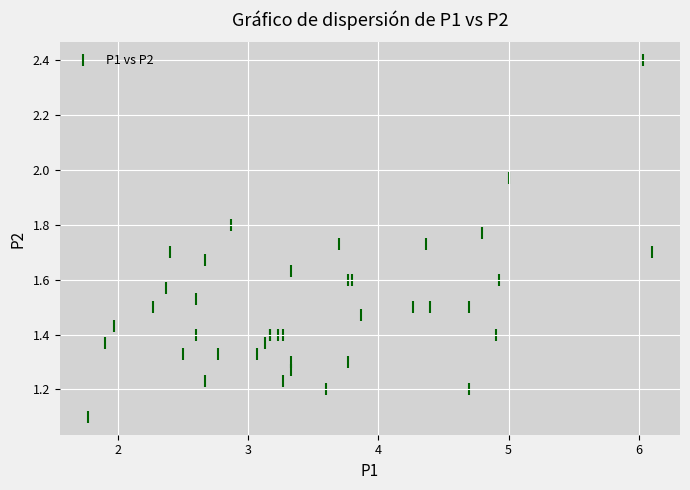

What Y value in the scatter plot is closest to 1?

1.1